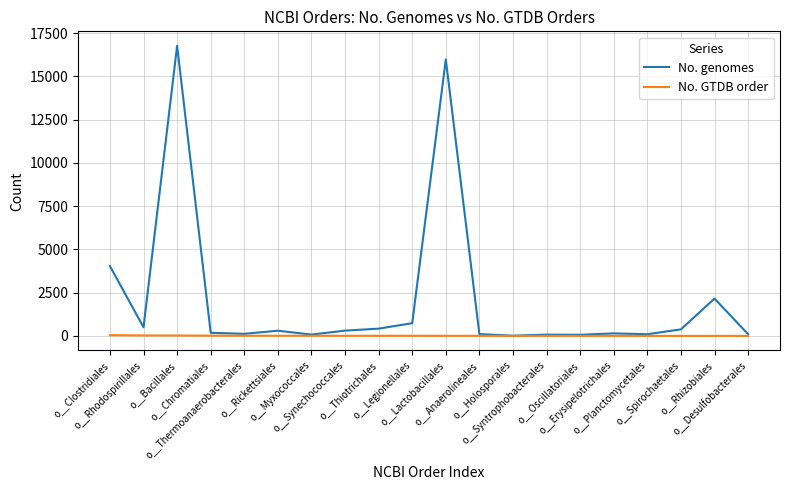

What position from the left is o__Thiotrichales?

9